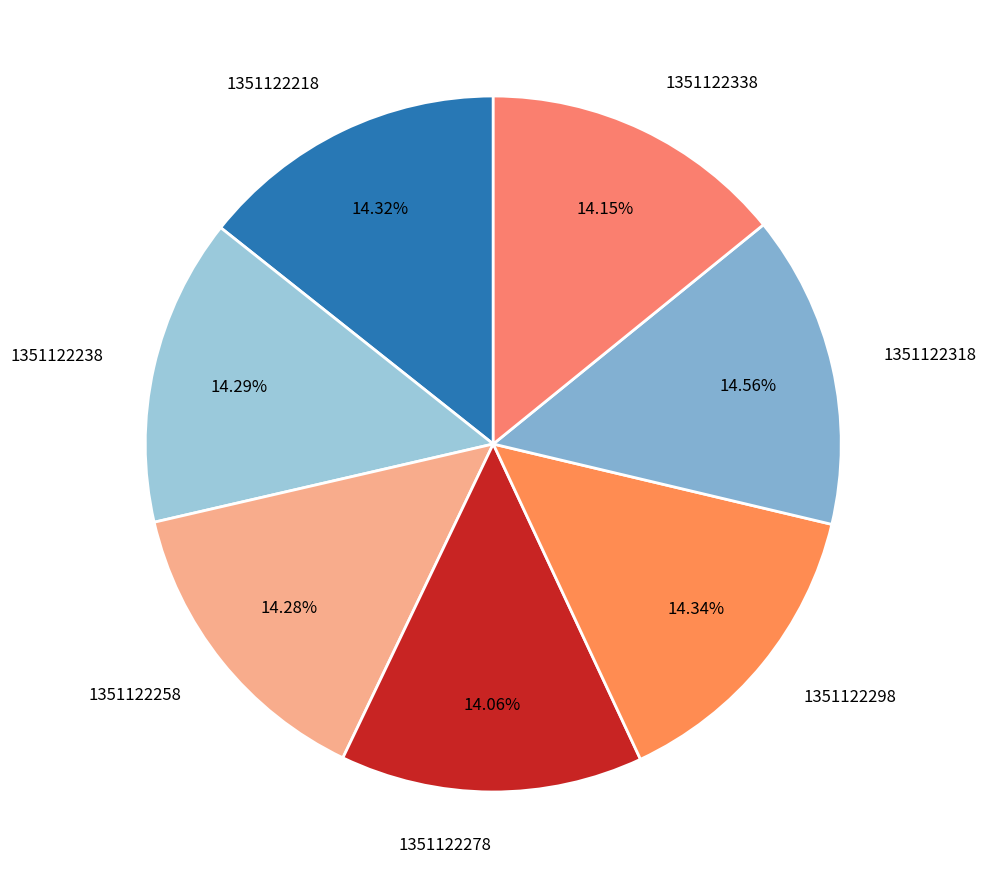

Approximately how many times larger is the value at 1351122278 compared to 1351122258?

1.0